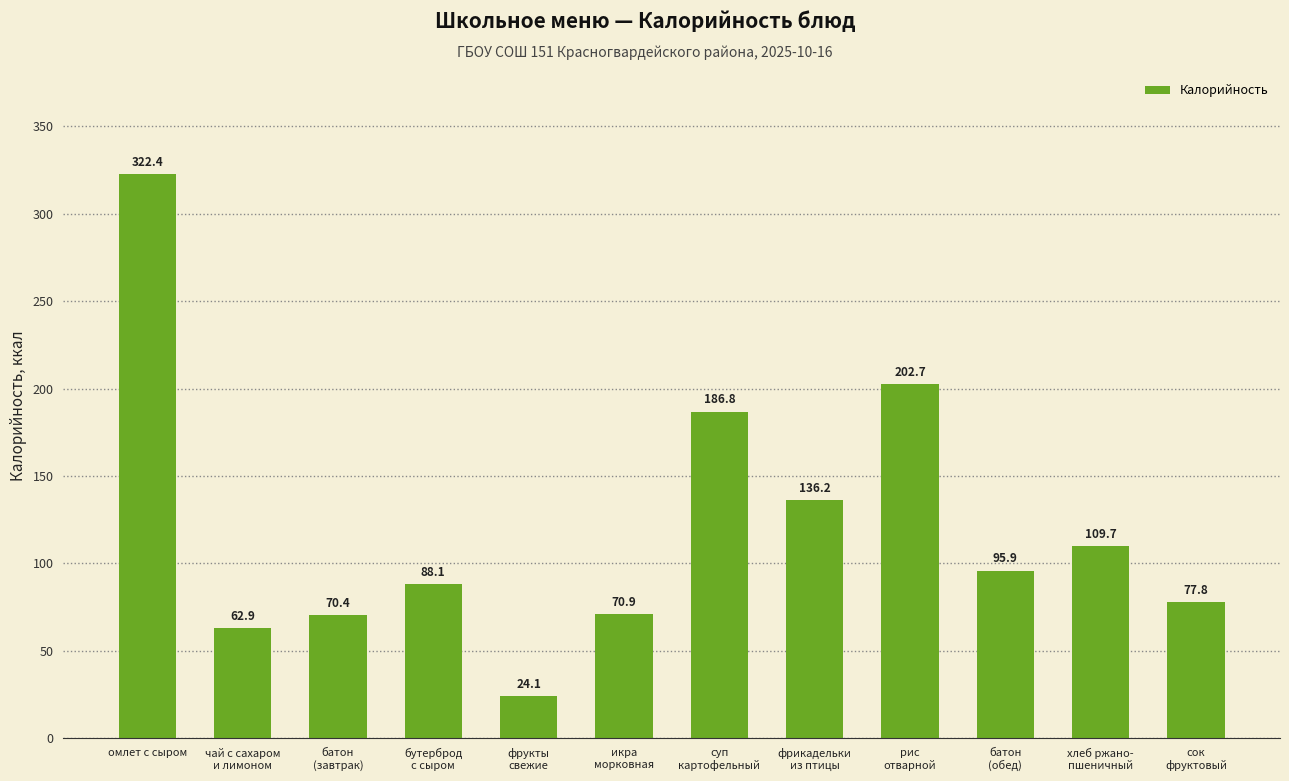

List the labels in order of value, largest first.

омлет с сыром, рис
отварной, суп
картофельный, фрикадельки
из птицы, хлеб ржано-
пшеничный, батон
(обед), бутерброд
с сыром, сок
фруктовый, икра
морковная, батон
(завтрак), чай с сахаром
и лимоном, фрукты
свежие